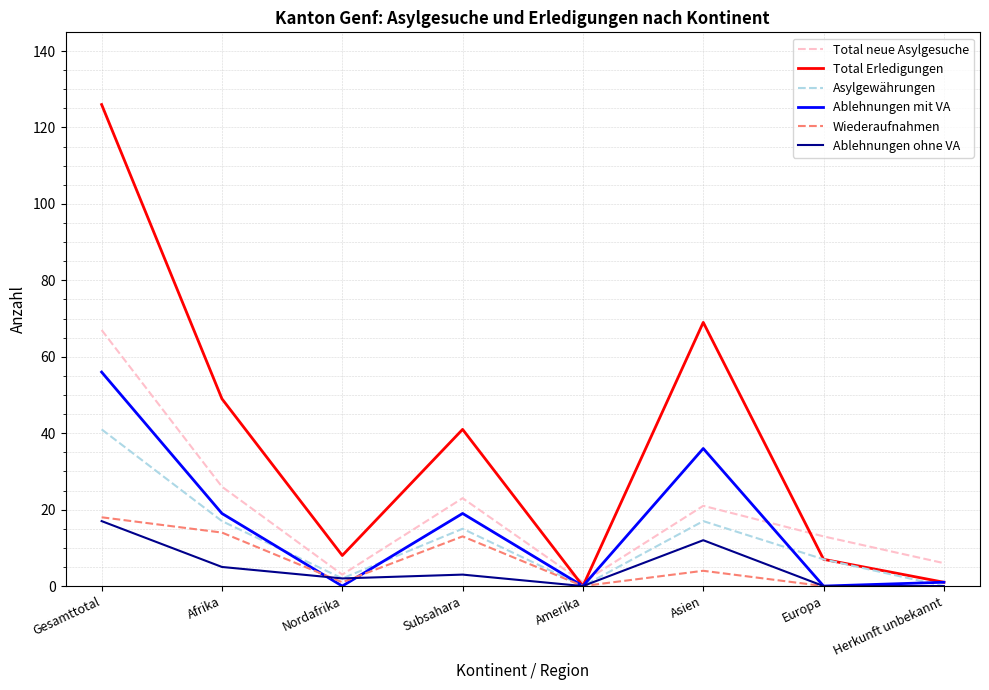

Where does the Total Erledigungen series first go above 41?

Gesamttotal